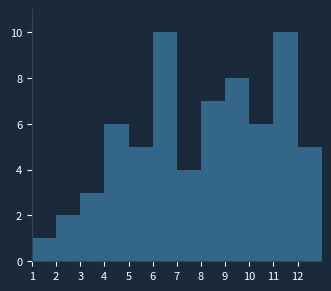

Reading left to right, list every bar in this chart as the range it spans on the x-axis followed by its height. The values are not printed on the chart, so give them approximately, as read against the axis.

1 to 2: 1
2 to 3: 2
3 to 4: 3
4 to 5: 6
5 to 6: 5
6 to 7: 10
7 to 8: 4
8 to 9: 7
9 to 10: 8
10 to 11: 6
11 to 12: 10
12 to 13: 5